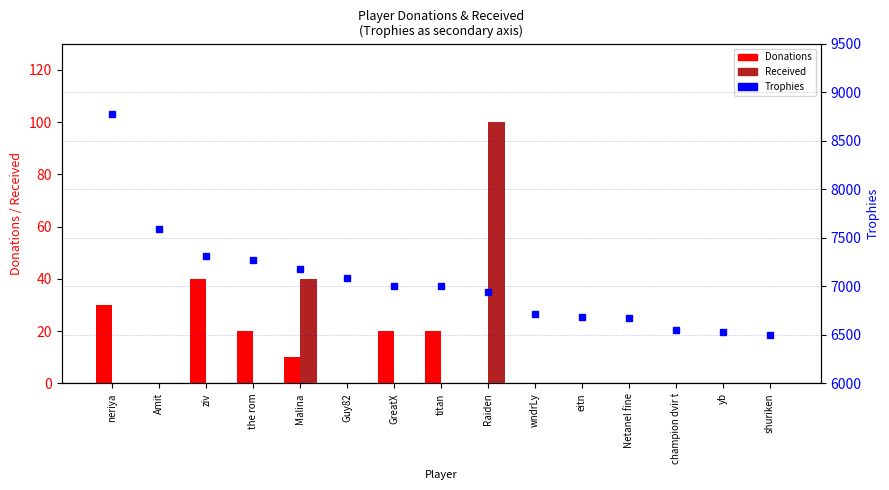

Reading left to right, list all the values displayed in this chart.

Donations: 30	0	40	20	10	0	20	20	0	0	0	0	0	0	0
Received: 0	0	0	0	40	0	0	0	100	0	0	0	0	0	0
Trophies: 8778	7589	7313	7272	7182	7089	7006	7000	6947	6717	6685	6677	6547	6529	6500